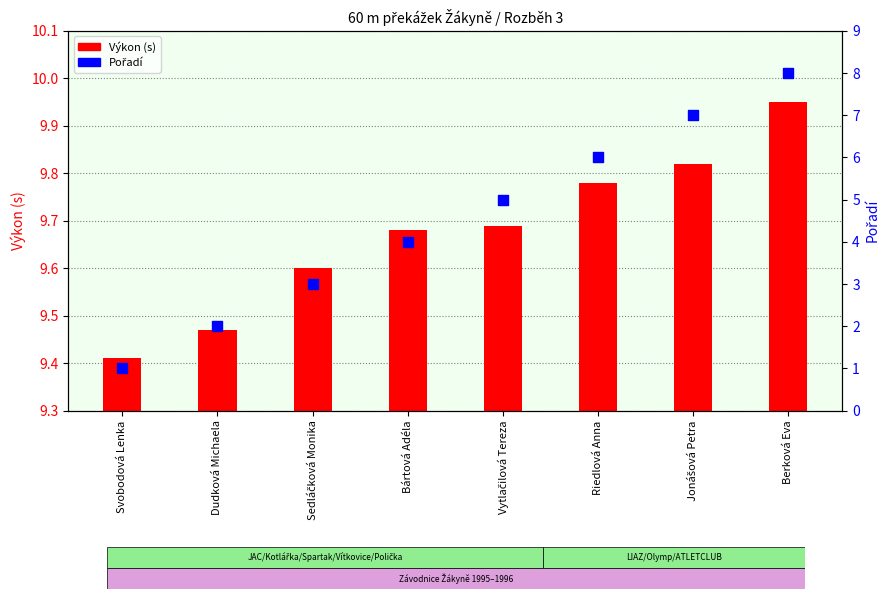

Which has a higher value, Svobodová Lenka or Sedláčková Monika?

Sedláčková Monika